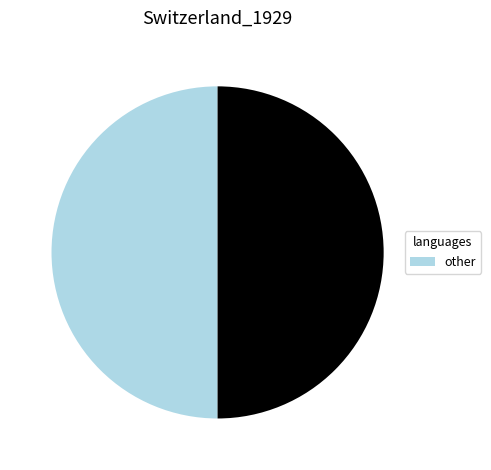

Is there a majority slice in this chart?

No